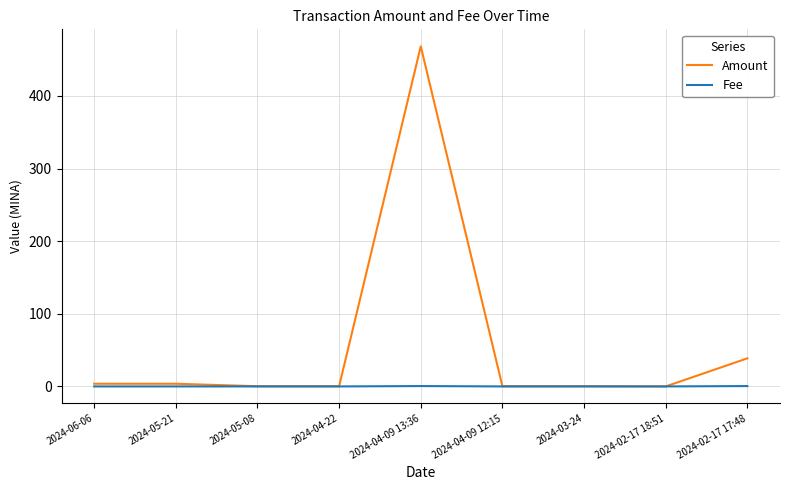

Which series has the largest range (max minus min)?

Amount